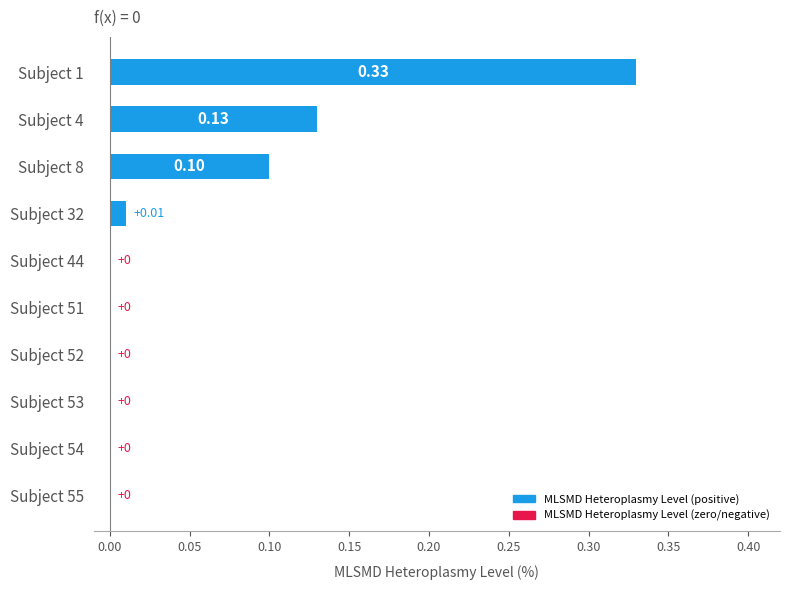

Which has a higher value, Subject 1 or Subject 44?

Subject 1